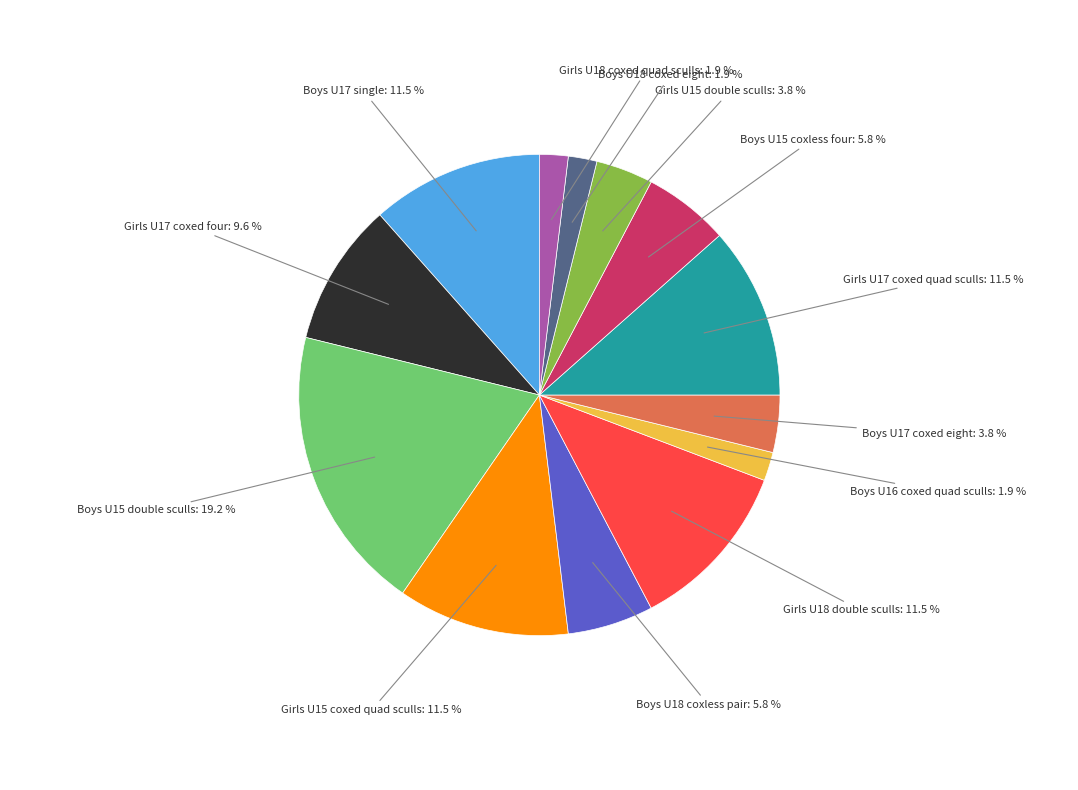

How many segments does this pie chart have?

13